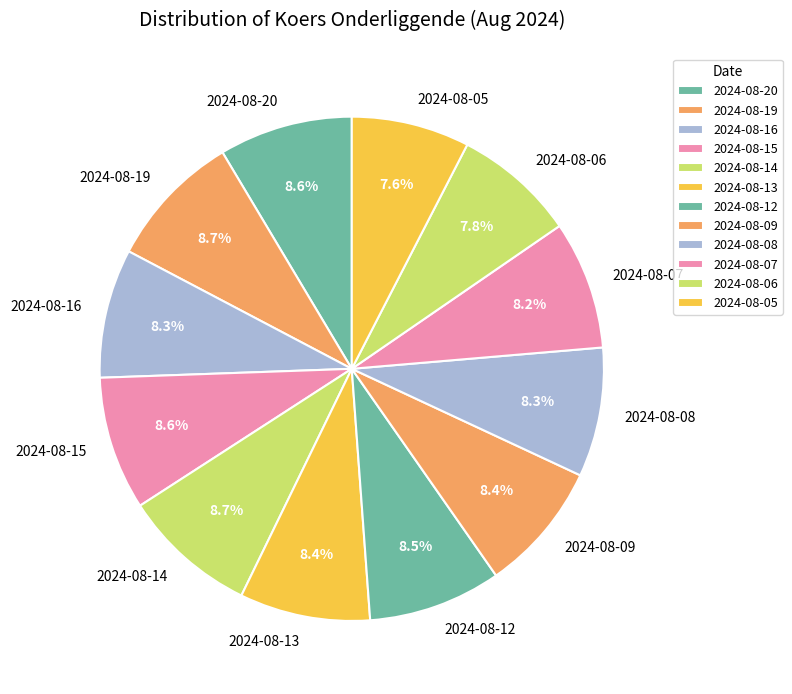

Approximately how many times larger is the value at 2024-08-20 compared to 2024-08-16?

1.0